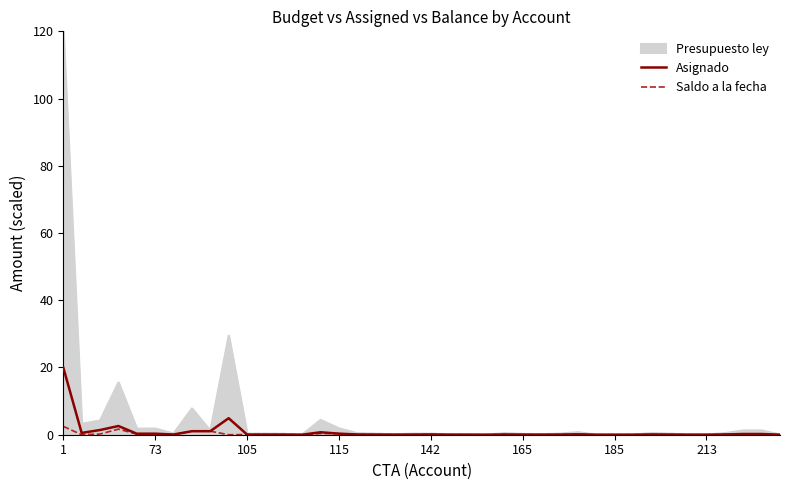

Rank the series by their maximum value, from lowest to highest.

Saldo a la fecha, Asignado, Presupuesto ley